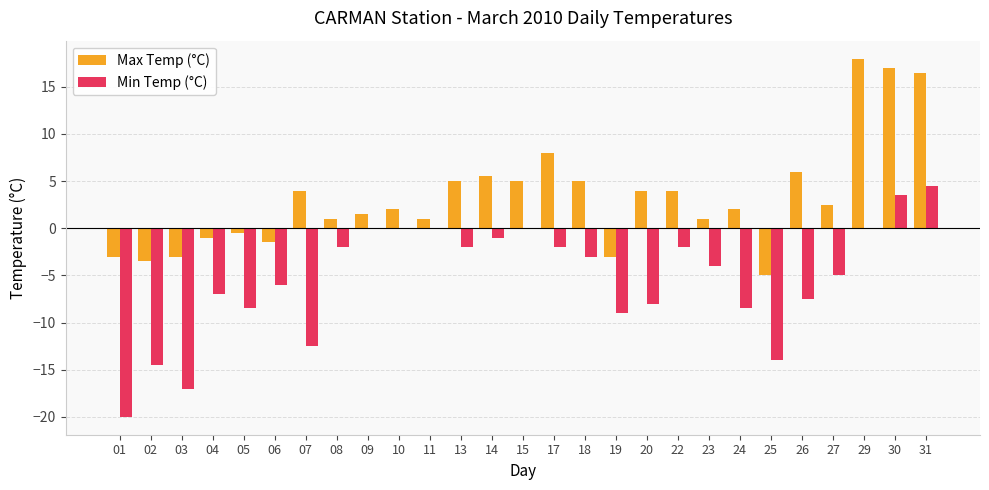

Which category has the highest value in the Min Temp (°C) series?

31